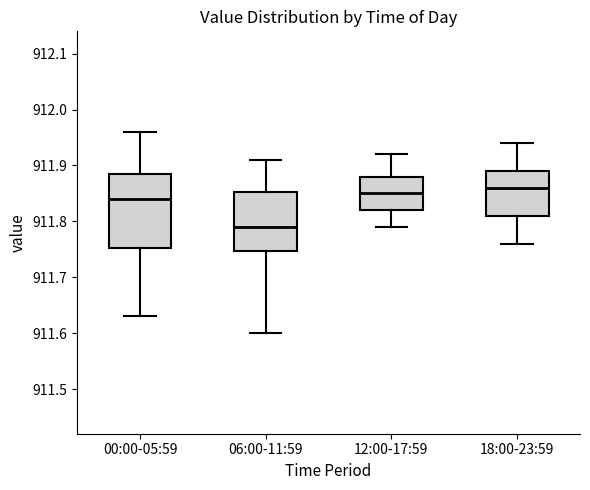

Comparing the boxes themselves (not the whiskers), which one is the tallest?

00:00-05:59